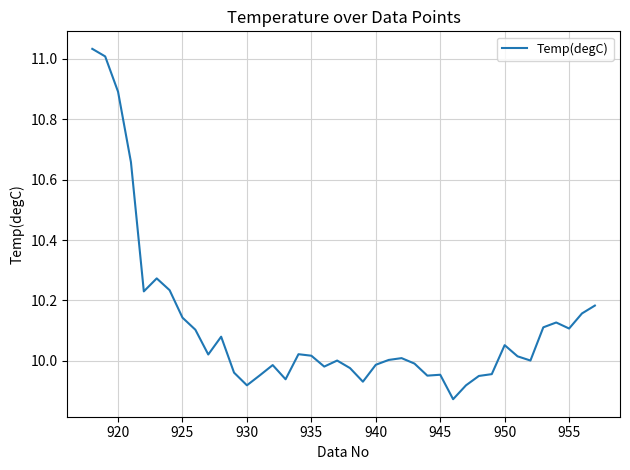

What is the difference between the maximum and minimum values?

1.2